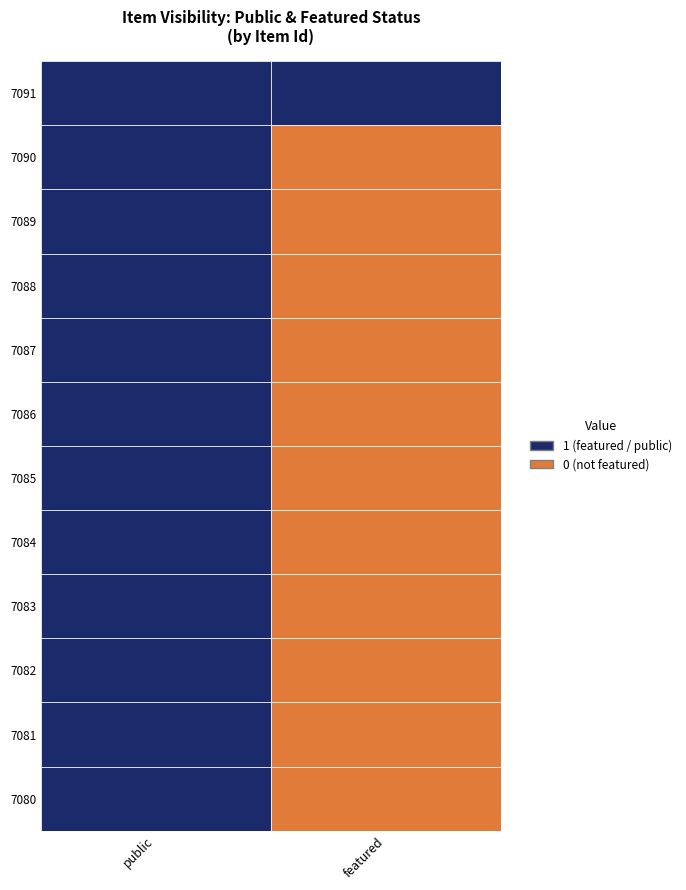

What is the sum of all 7084 values?

1